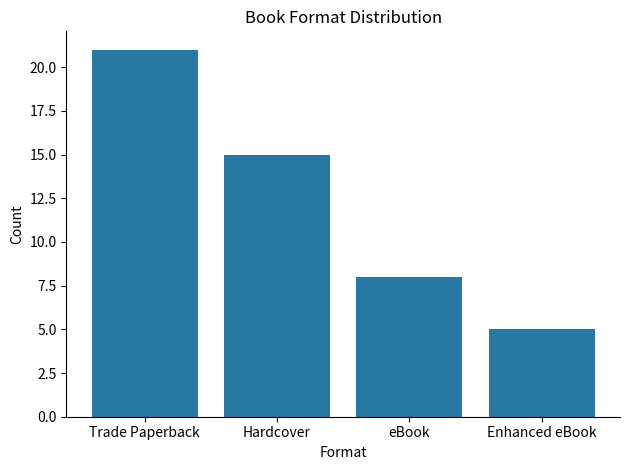

At which label does the data first exceed 15?

Trade Paperback